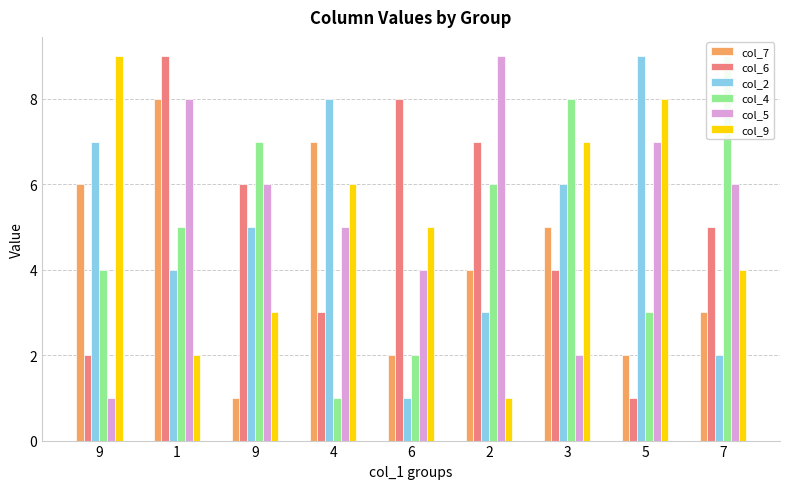

What is the label of the 1st bar from the right?

7